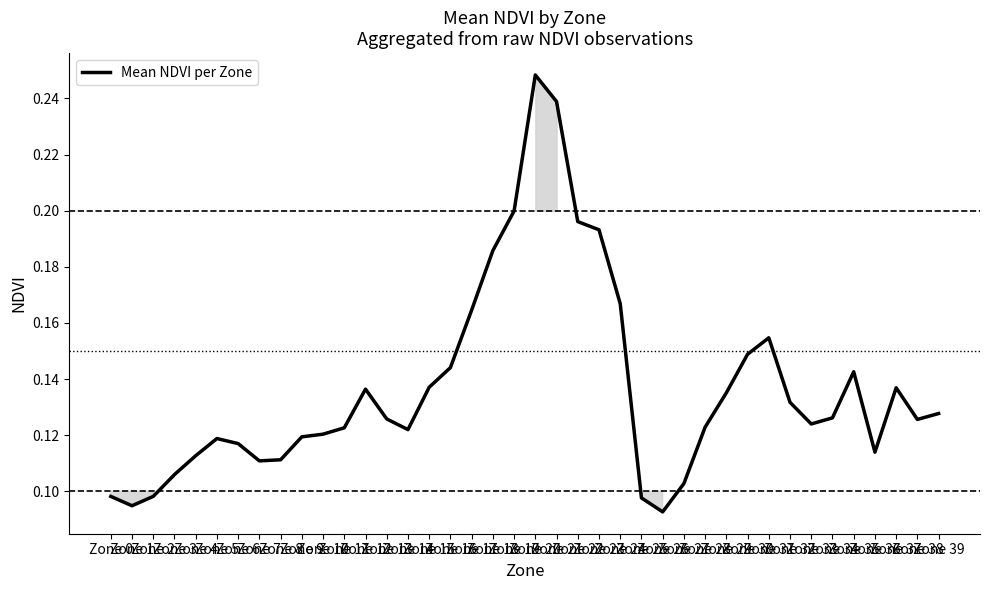

Does the chart display data point markers on the line(s)?

No